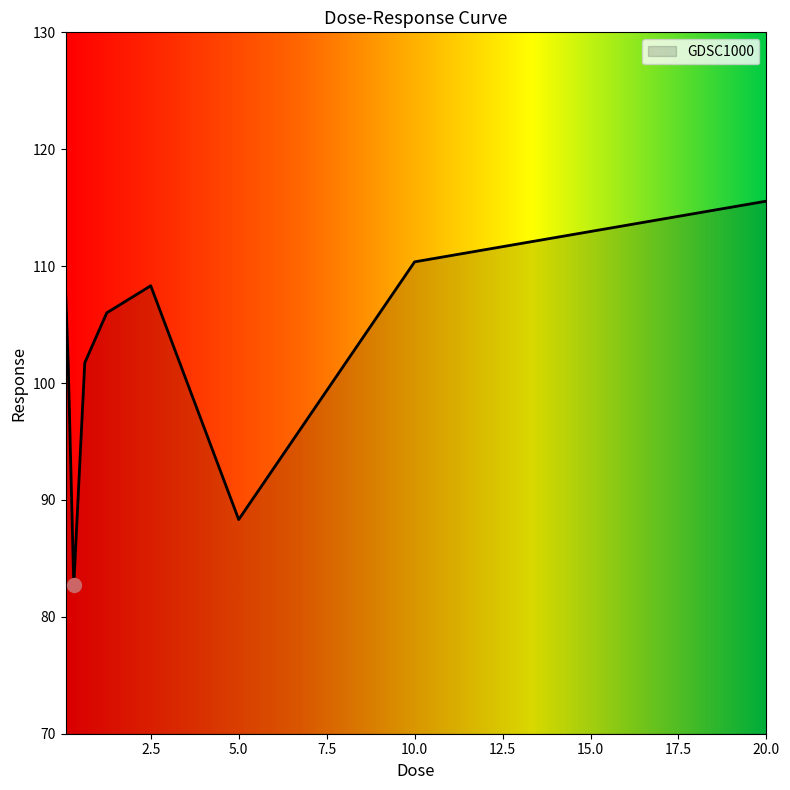

What is the minimum value shown in the chart?

82.7